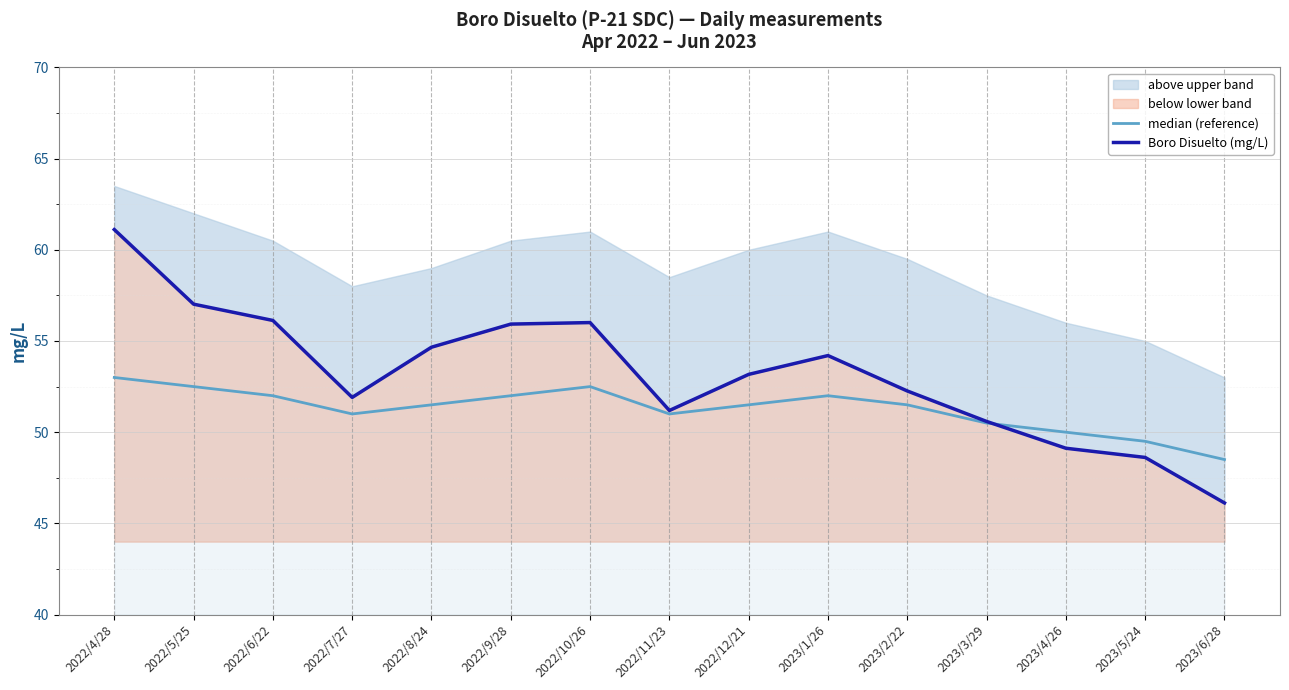

What is the label of the 8th point from the left?

2022/11/23